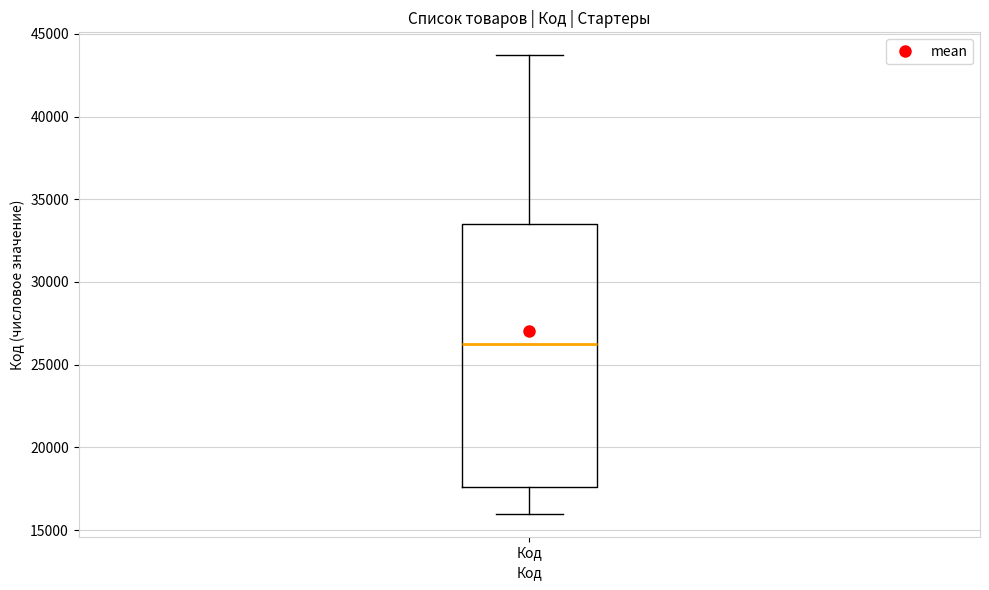

Transcribe this box plot: give where the median line is, the range the box spans, and where the two whiskers end, as read against the y-axis. The values are not printed on the chart, so give them approximately, as read against the axis.

median 26000, box 17500 to 33500, whiskers 16000 to 43500